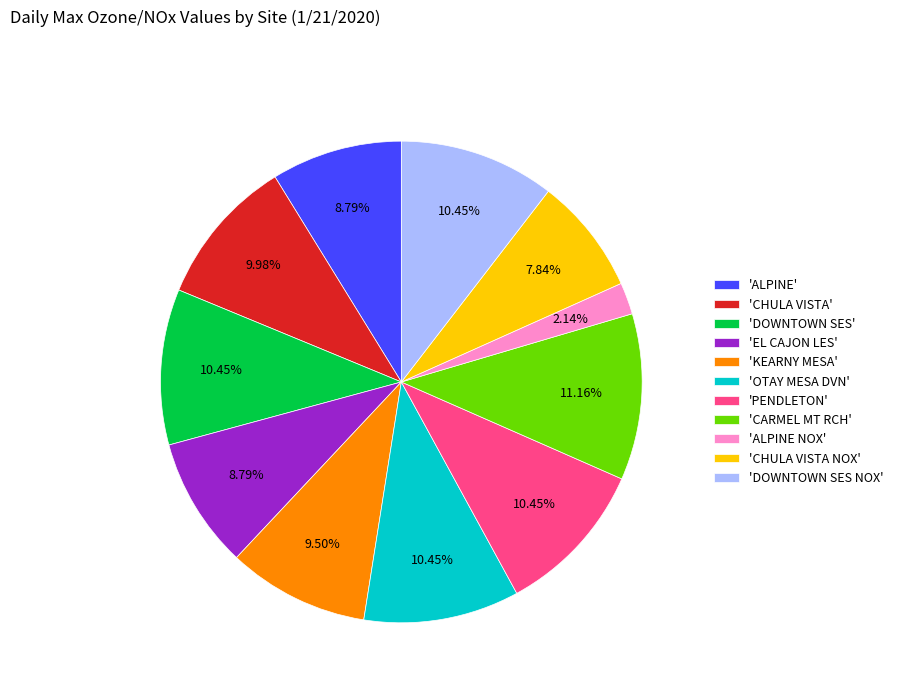

Is there any slice that represents more than half of the pie?

No